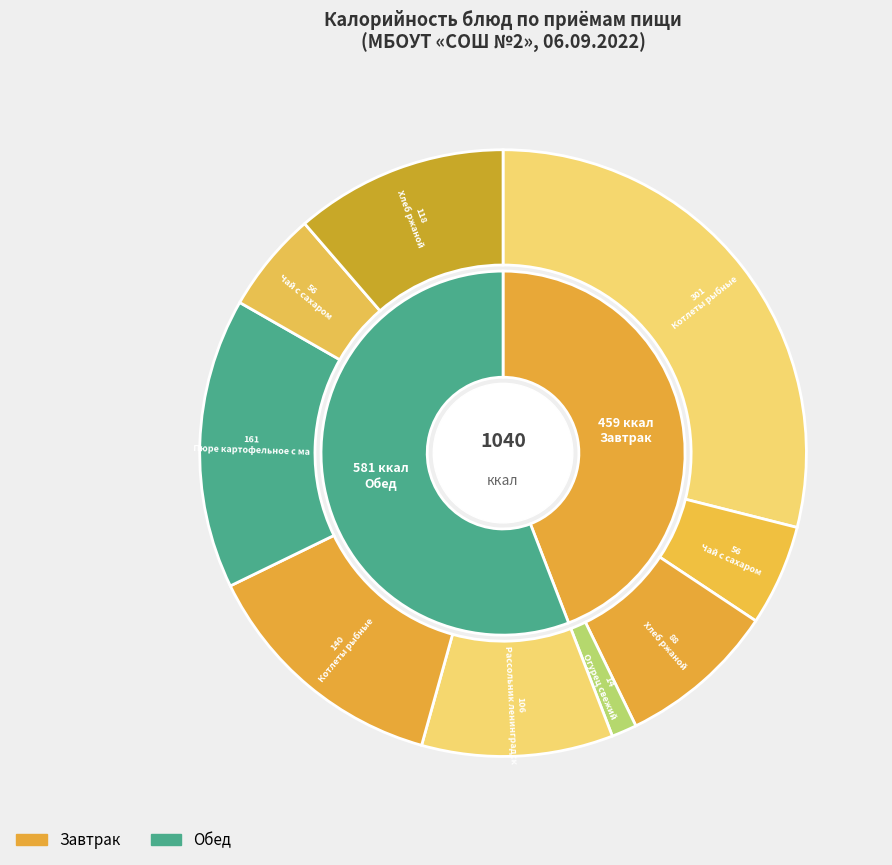

To the nearest percent, what is the difference between the largest and smallest slice percentages?

28%